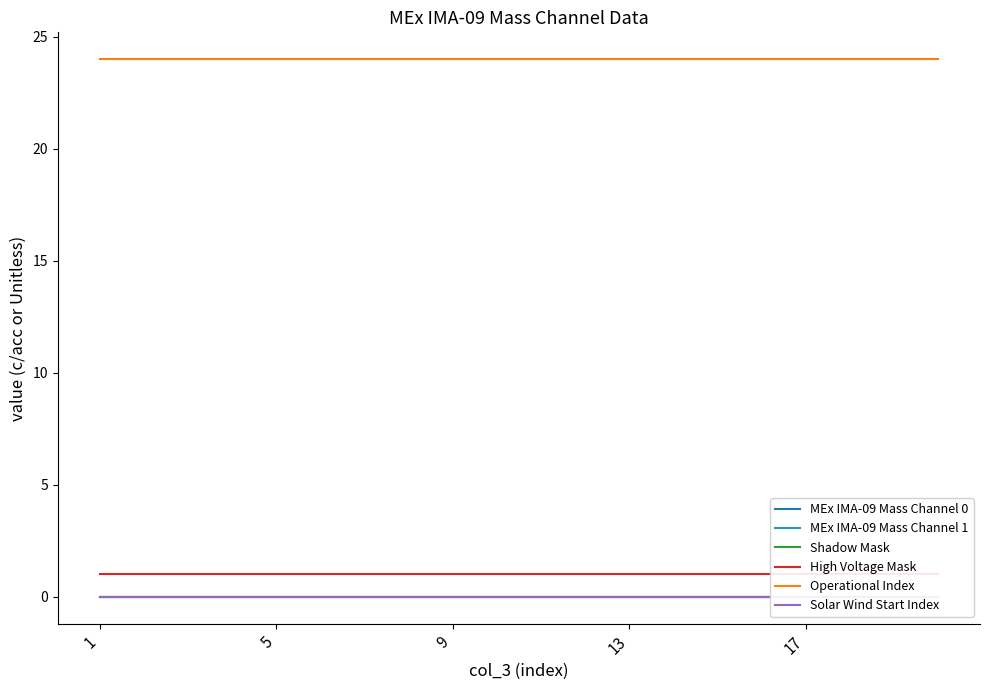

The value of MEx IMA-09 Mass Channel 1 at 10 is 0. True or false?

True